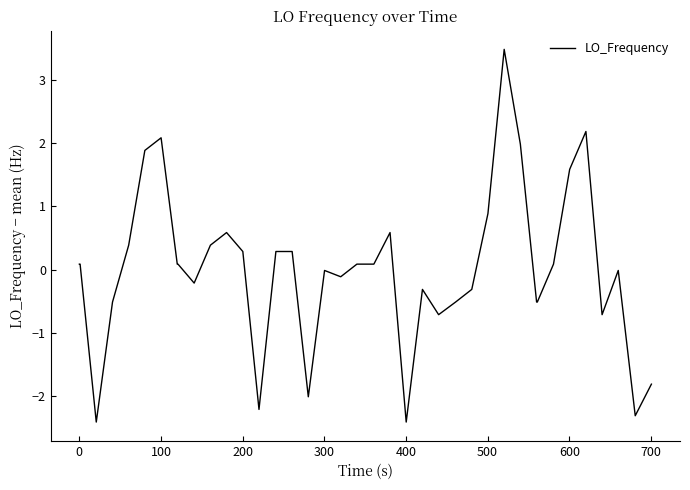

What is the smallest value displayed?

-2.4